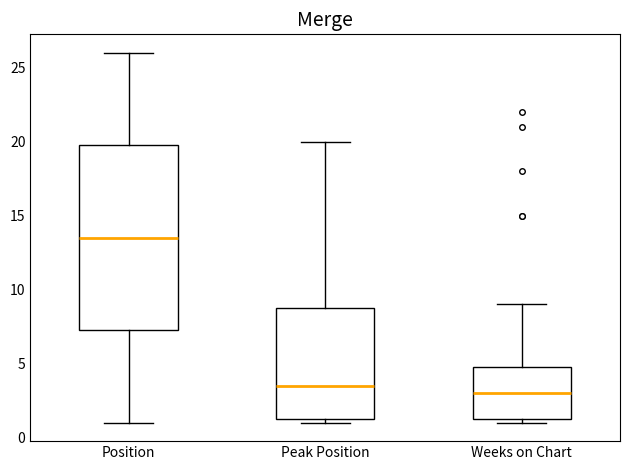

Reading left to right, read every box against the y-axis: the position of its median line, the range the box covers, and the ends of its whiskers. The values are not printed on the chart, so give them approximately, as read against the axis.

Position: median 13.5, box 7.5 to 20.0, whiskers 1.0 to 26.0
Peak Position: median 3.5, box 1.5 to 9.0, whiskers 1.0 to 20.0
Weeks on Chart: median 3.0, box 1.5 to 5.0, whiskers 1.0 to 9.0